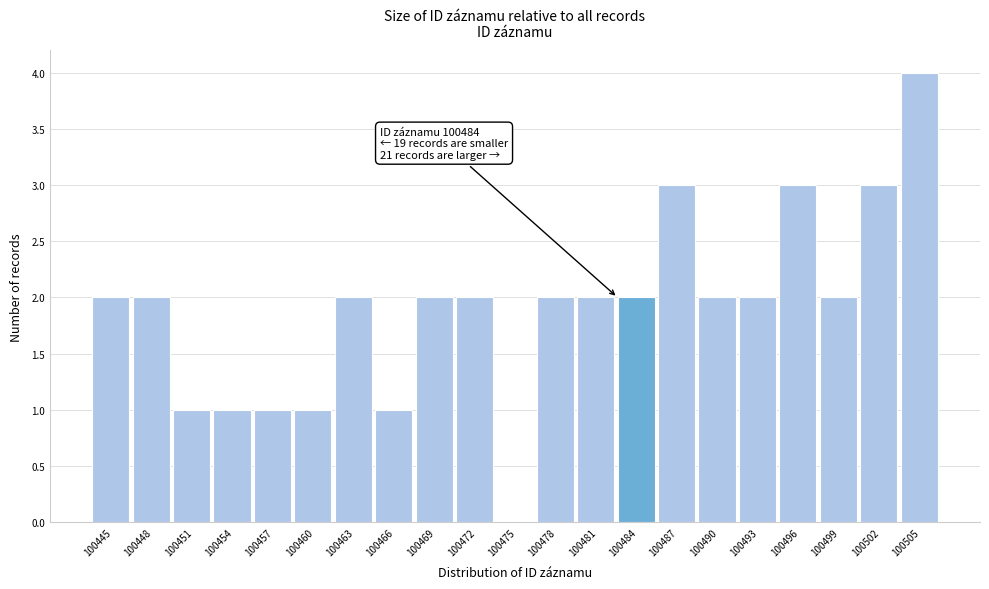

Reading left to right, extract all data points from this chart.

100445=2	100448=2	100451=1	100454=1	100457=1	100460=1	100463=2	100466=1	100469=2	100472=2	100475=0	100478=2	100481=2	100484=2	100487=3	100490=2	100493=2	100496=3	100499=2	100502=3	100505=4